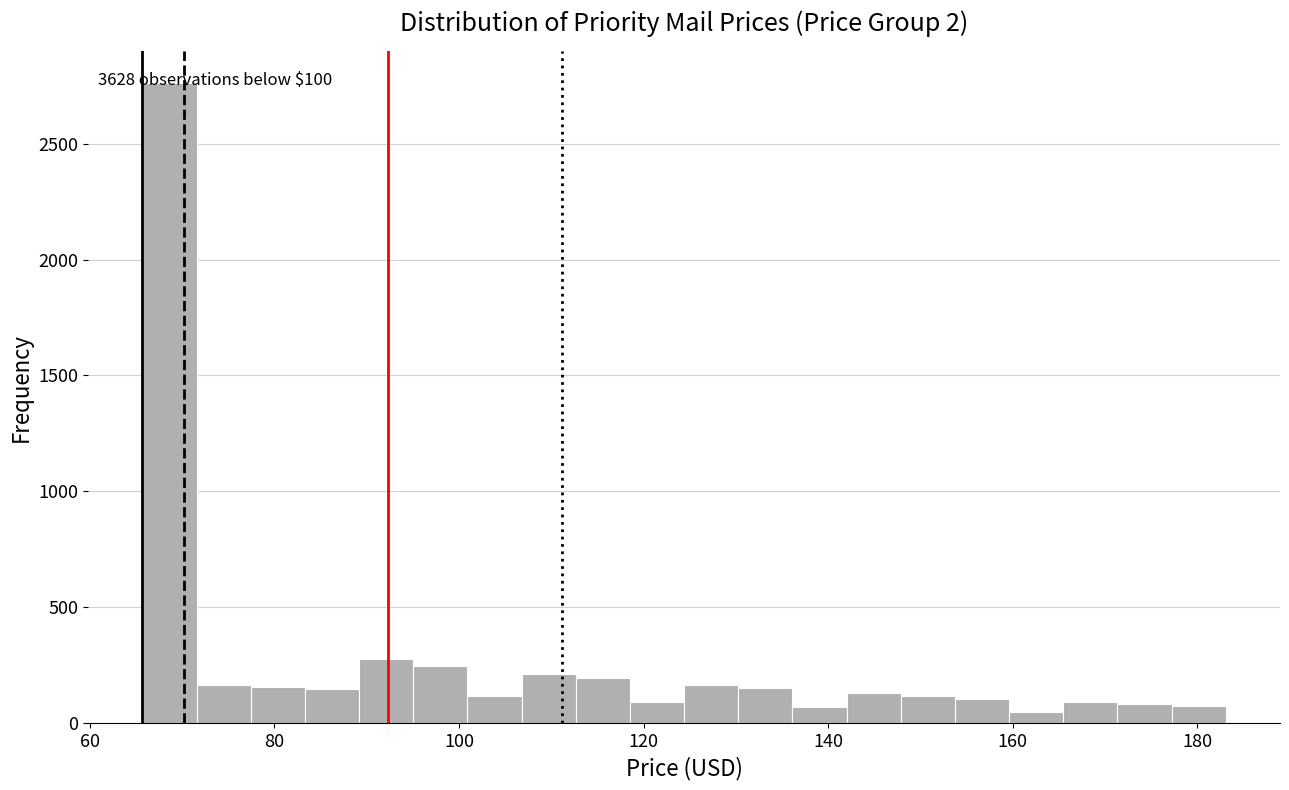

Read against the x-axis, roughly where is the centre of the tallest bar?

68